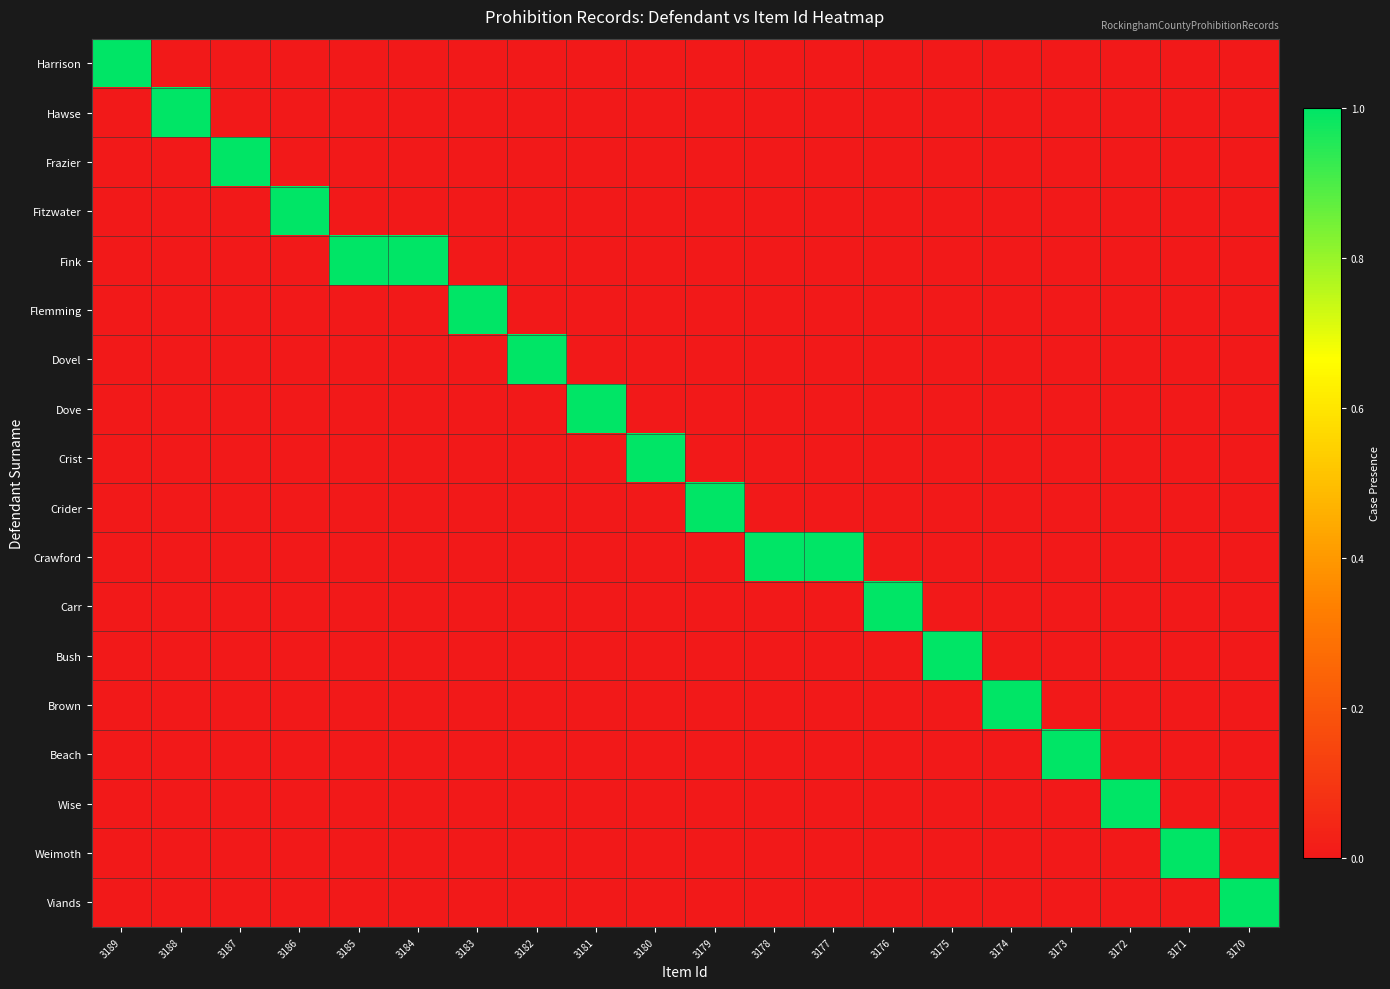

What is the maximum value shown in the chart?

1